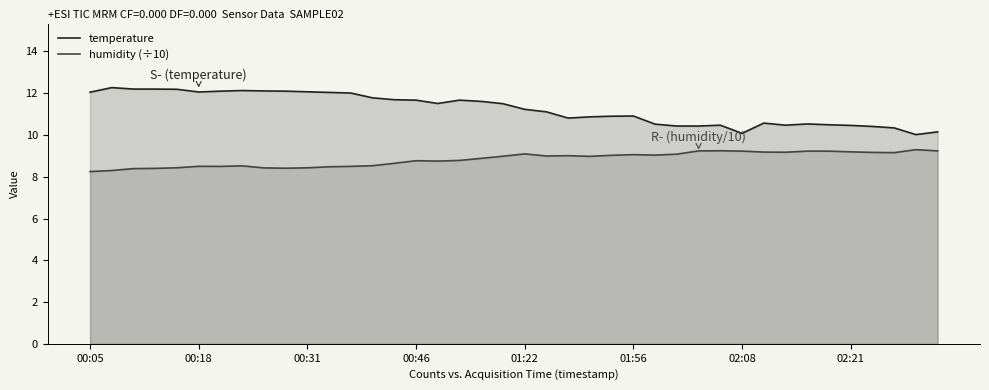

Which series has the largest total across all categories?

temperature